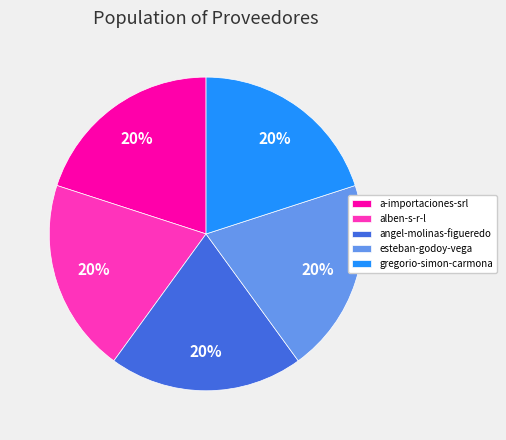

What is the ratio of the value at gregorio-simon-carmona to the value at a-importaciones-srl?

1.0